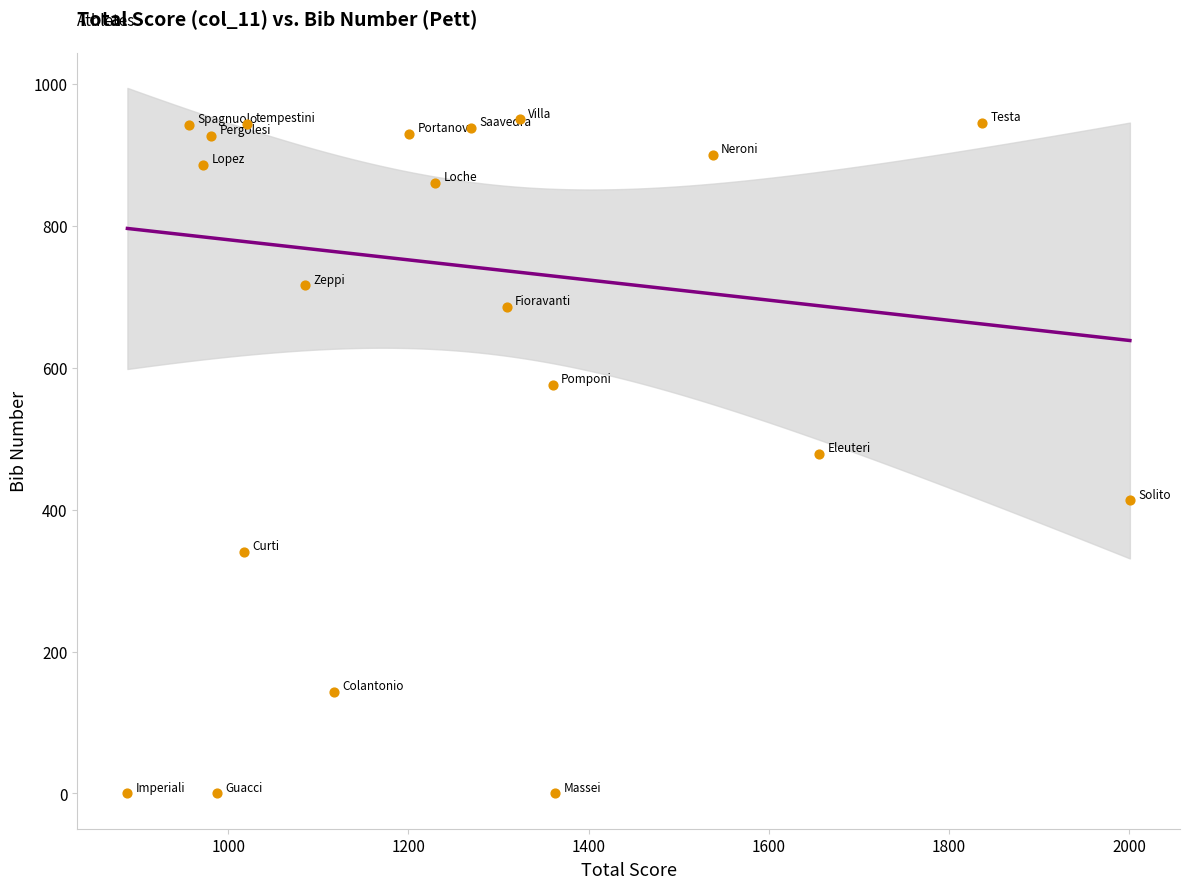

What is the range of X values (max minus min)?

1113